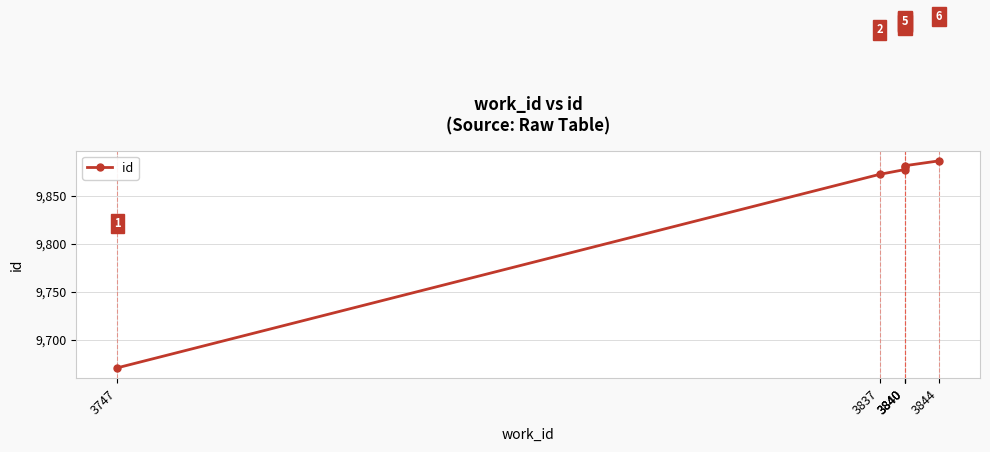

How many series are shown in this chart?

1